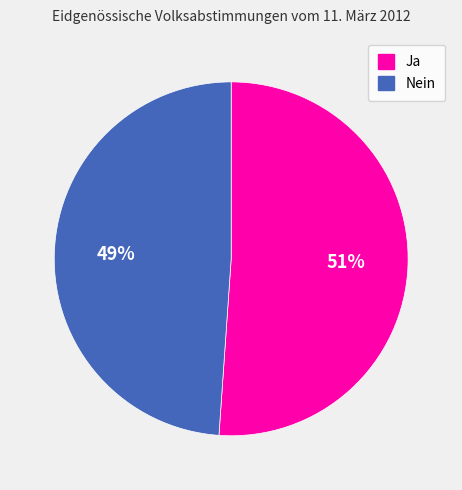

How many slices are in this pie chart?

2